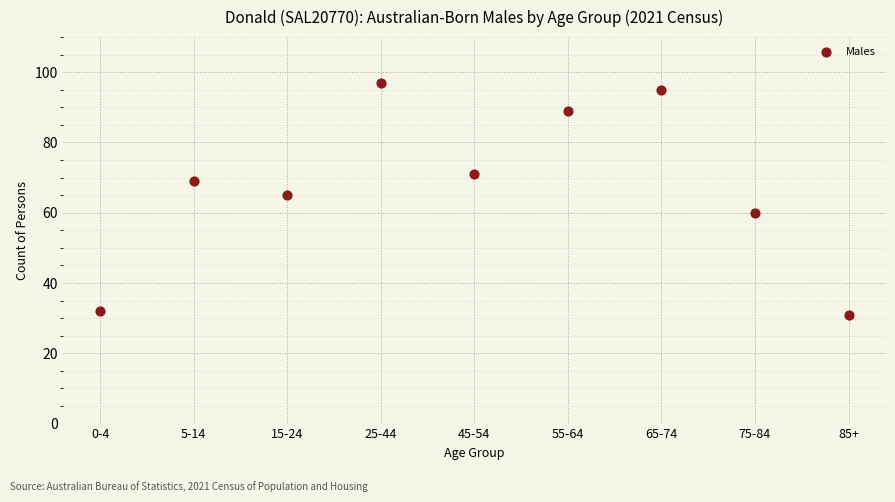

What is the average Y value?

68